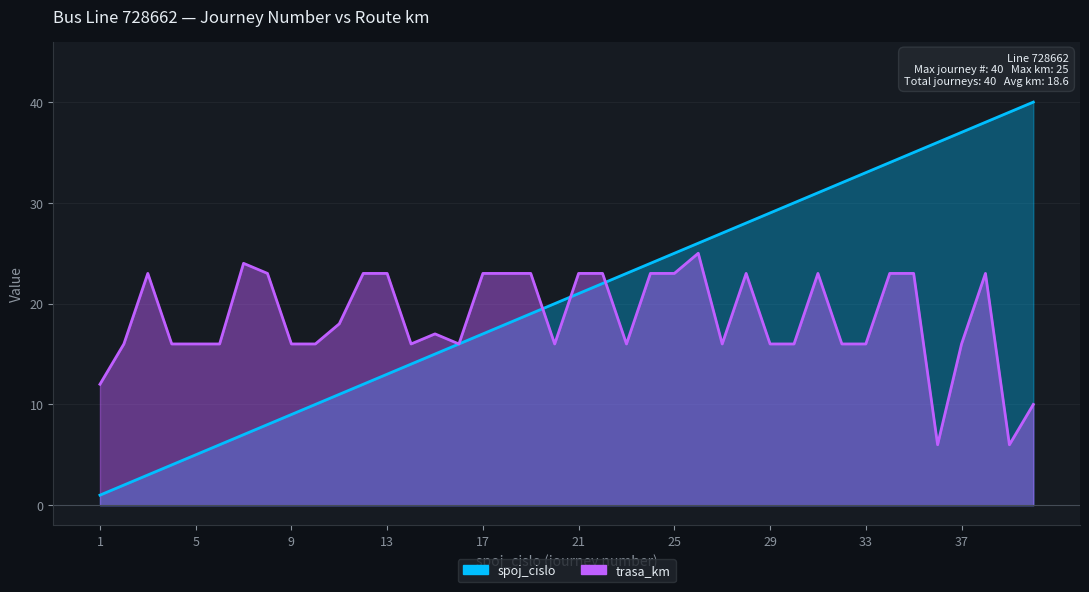

What is the total value across all series at 10?

26